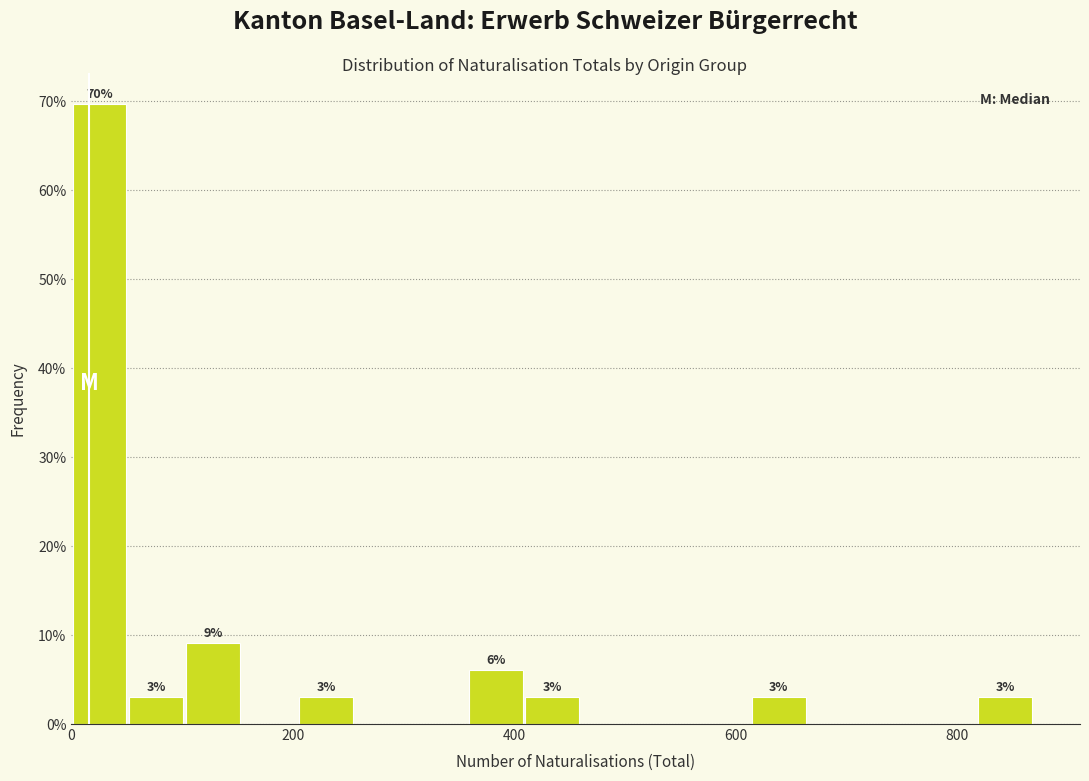

Read against the x-axis, roughly where is the centre of the tallest bar?

20